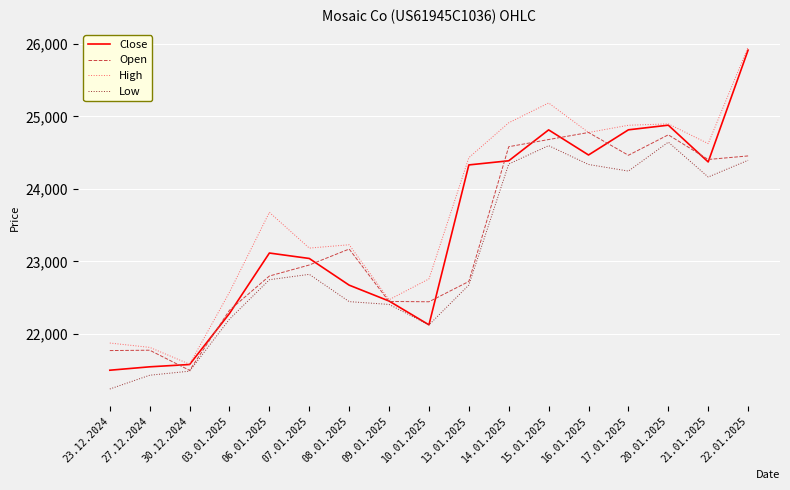

What is the difference between the Open values at 09.01.2025 and 14.01.2025?

2134